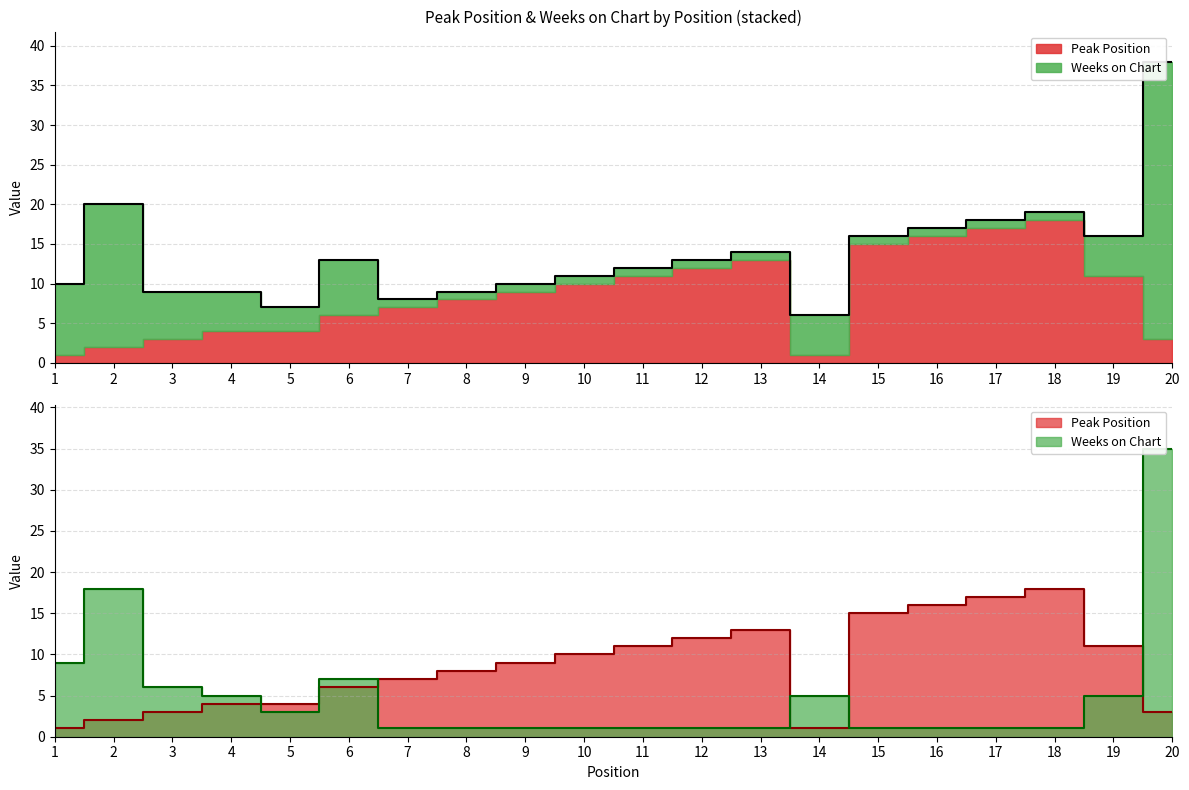

Reading left to right, list all the values displayed in this chart.

Peak Position: 1=1	2=2	3=3	4=4	5=4	6=6	7=7	8=8	9=9	10=10	11=11	12=12	13=13	14=1	15=15	16=16	17=17	18=18	19=11	20=3
Weeks on Chart: 1=9	2=18	3=6	4=5	5=3	6=7	7=1	8=1	9=1	10=1	11=1	12=1	13=1	14=5	15=1	16=1	17=1	18=1	19=5	20=35